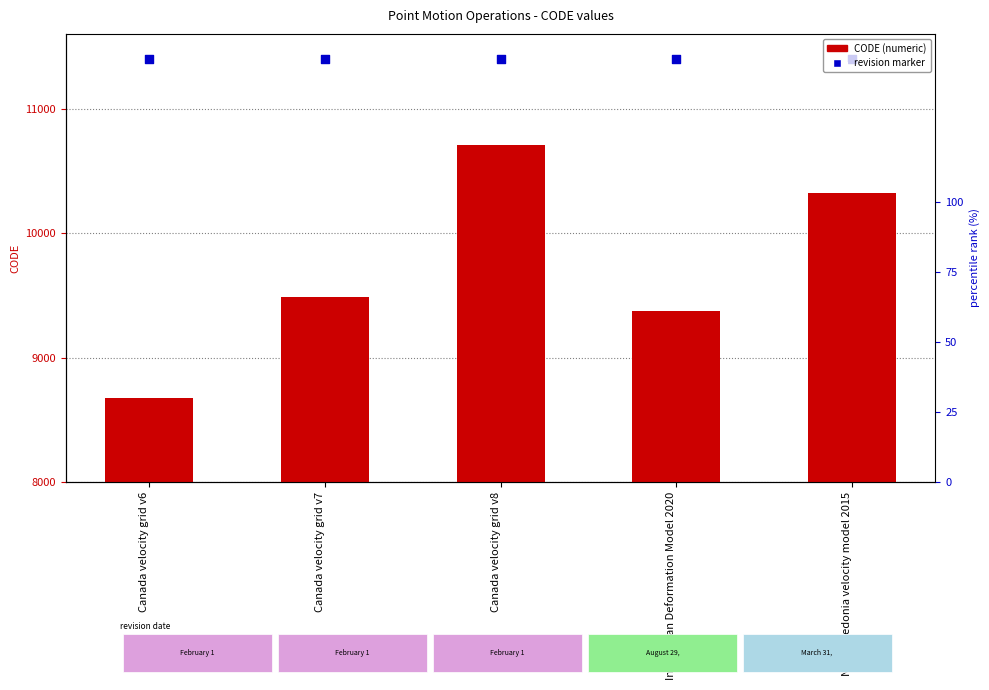

What are all the series names shown in the legend?

CODE, revision marker